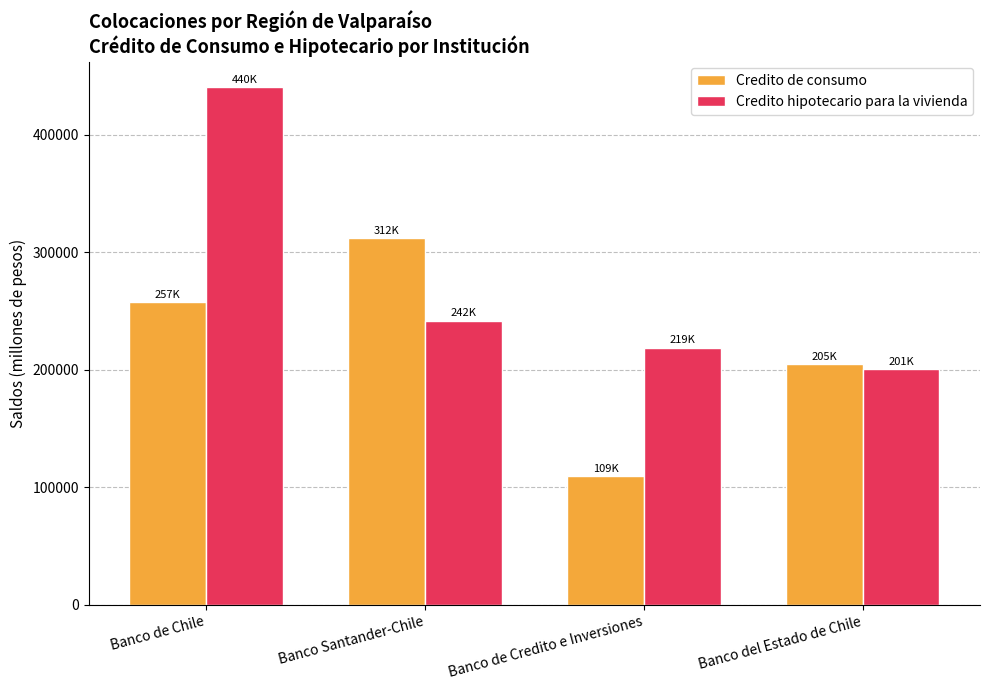

Which category has the lowest value across all series?

Banco de Credito e Inversiones